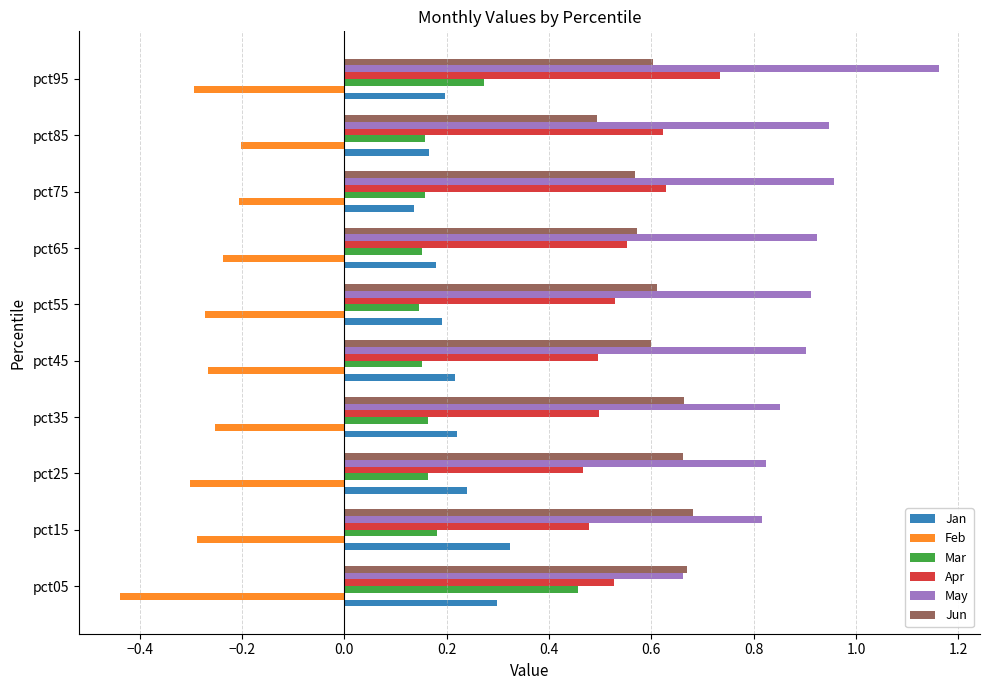

Where is Jan nearest to the value 0?

pct75